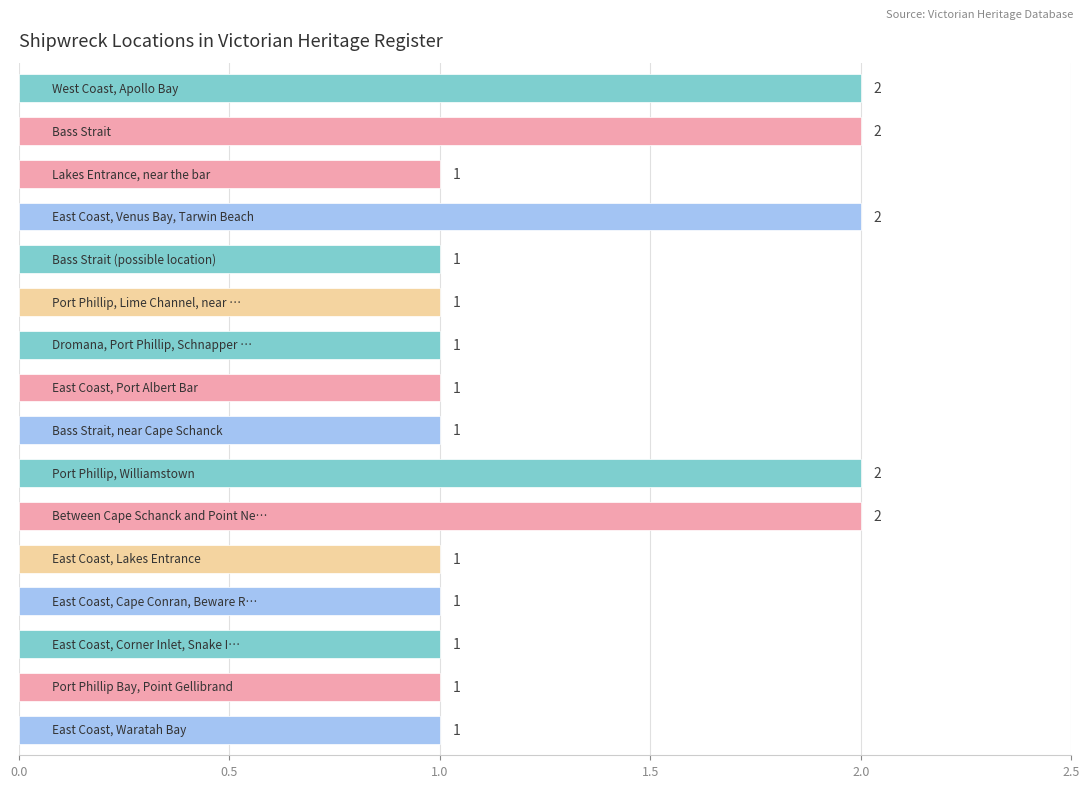

What is the value of the 12th bar from the top?

1